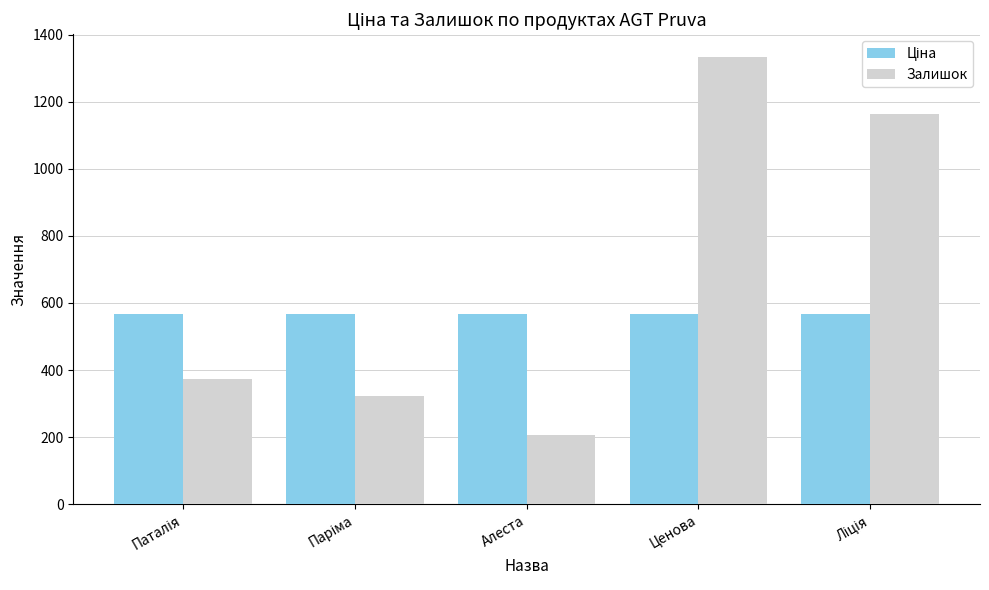

What is the maximum value shown in the chart?

1335.0